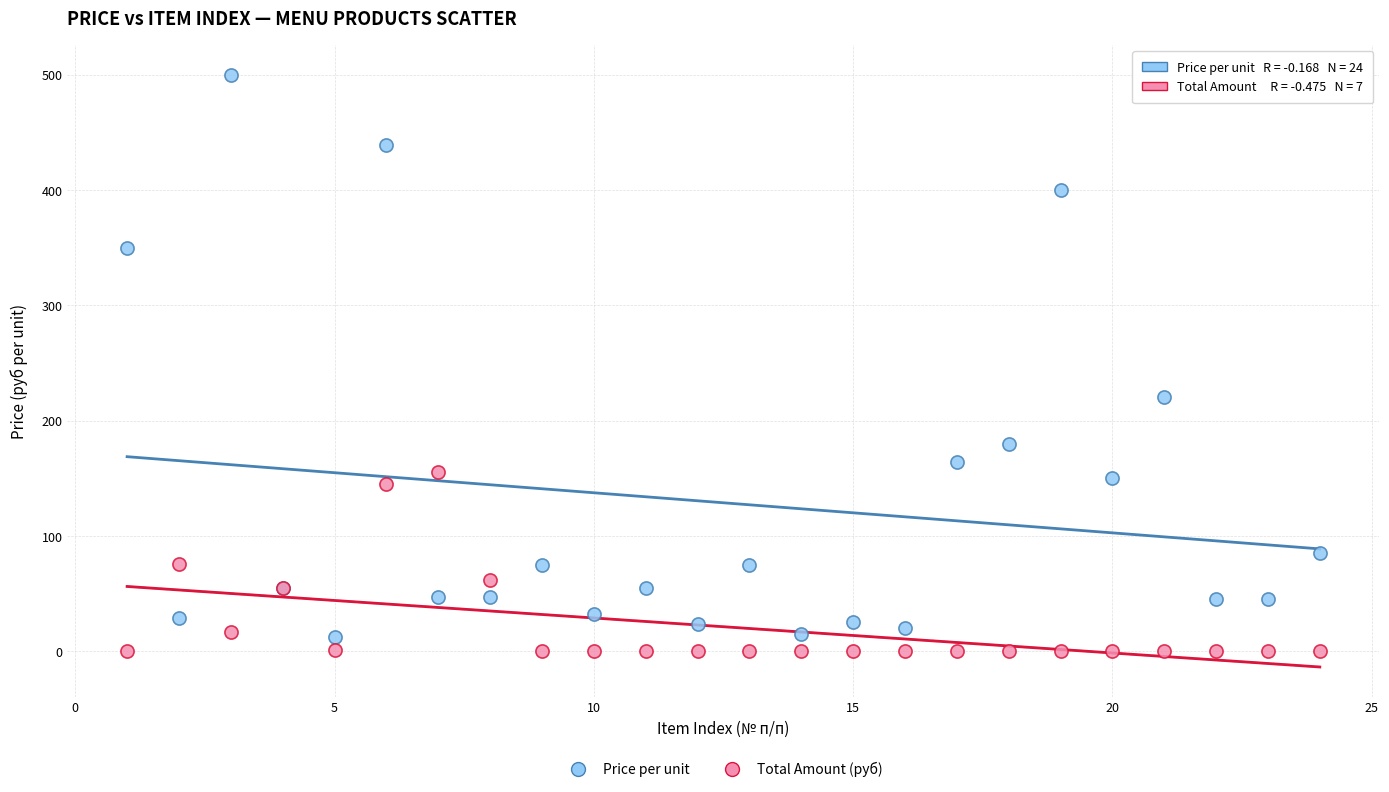

Which series has the largest Y range (max minus min)?

Price per unit